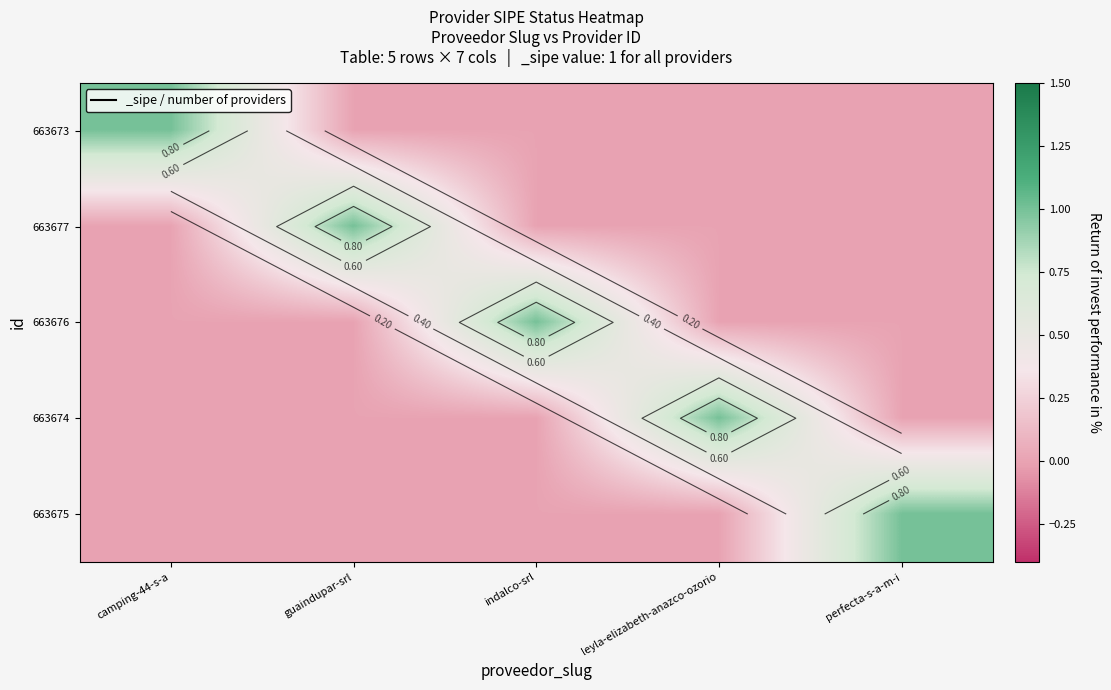

True or false: 663677 has a value of 0 at leyla-elizabeth-anazco-ozorio.

True